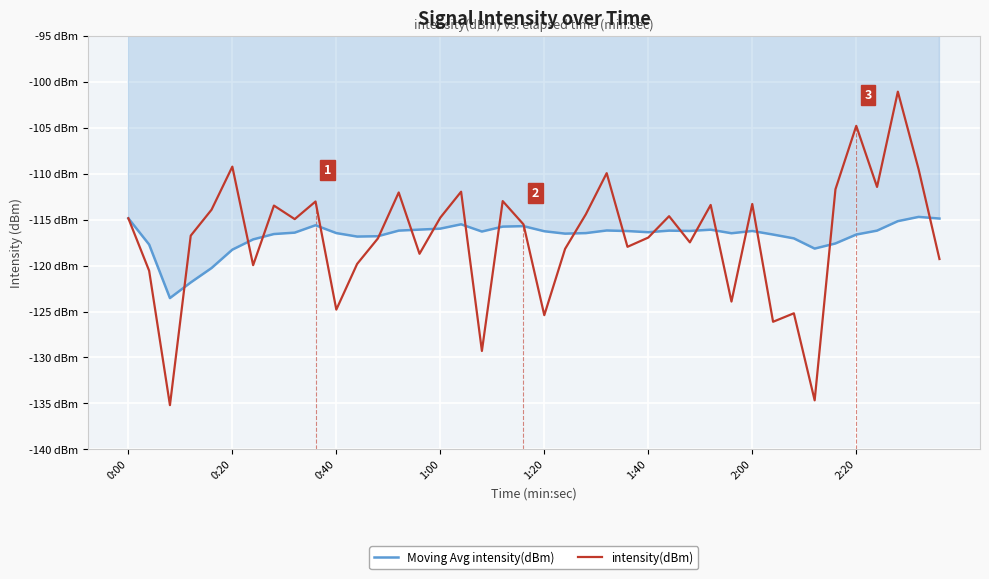

Which series has the largest range (max minus min)?

intensity(dBm)